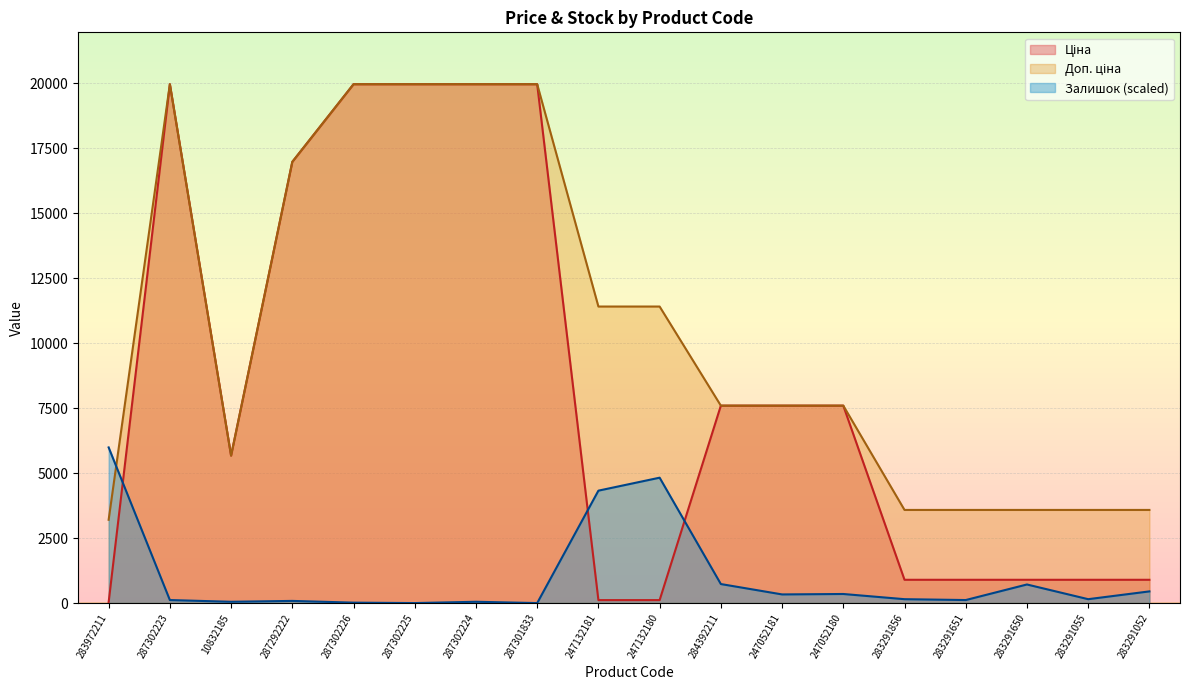

True or false: Ціна and Залишок cross at least once.

True